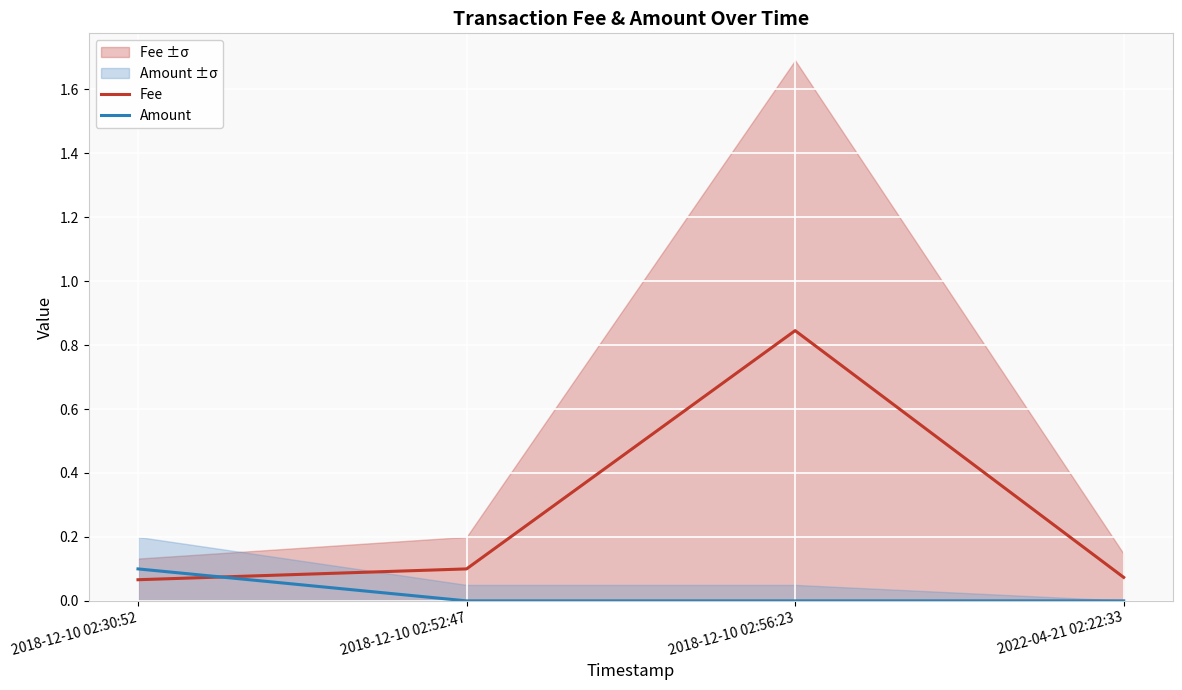

The value of Amount at 2018-12-10 02:30:52 is 0.1. True or false?

True